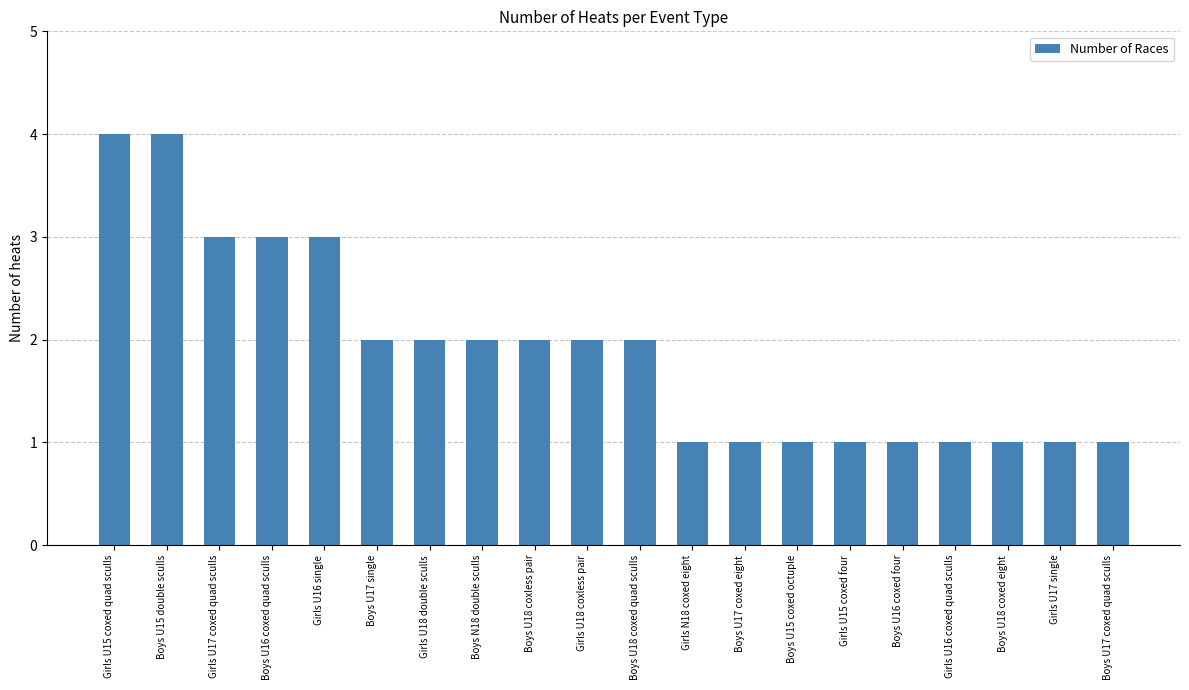

Are the bars horizontal?

No